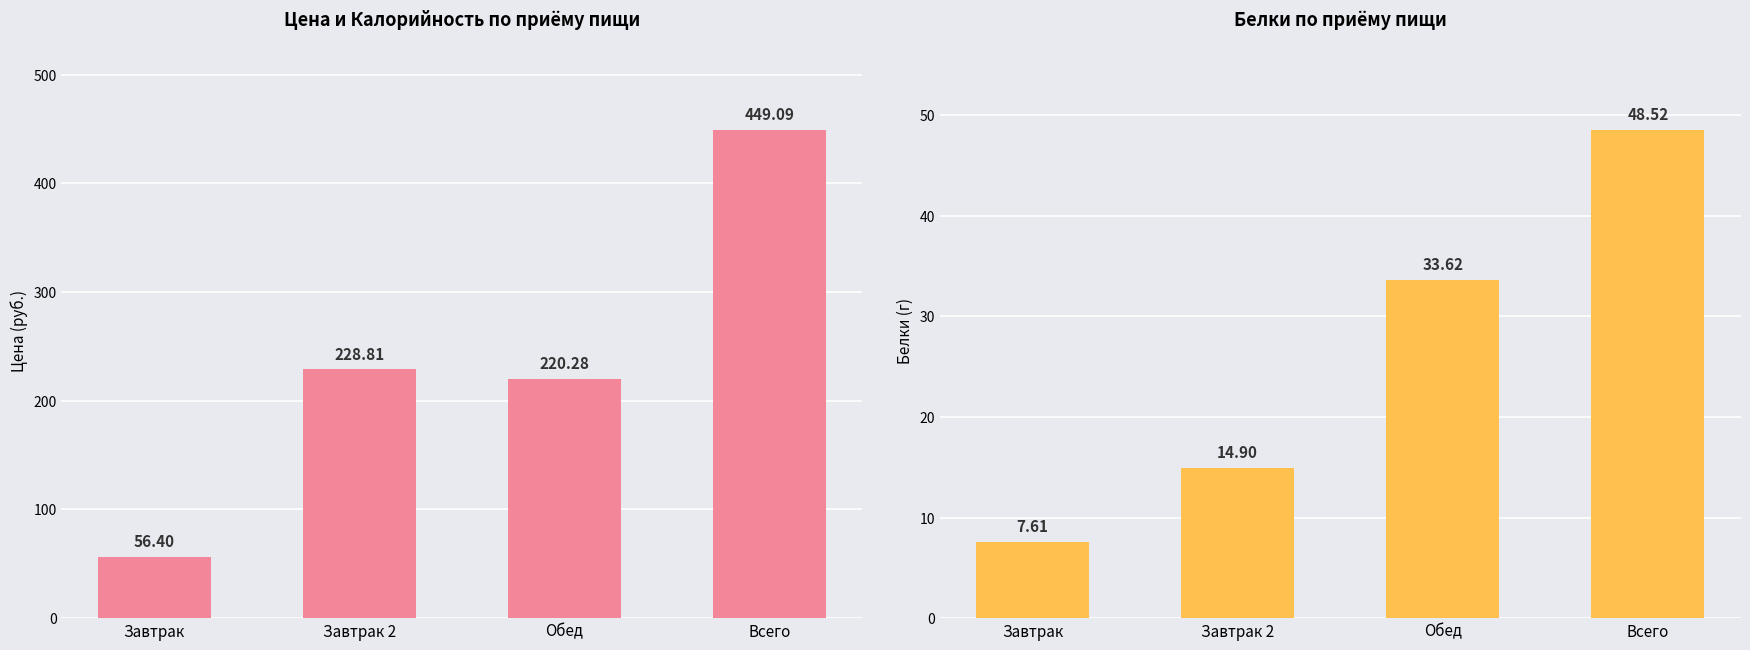

What value does the Цена (руб.) series have at Завтрак?

56.4